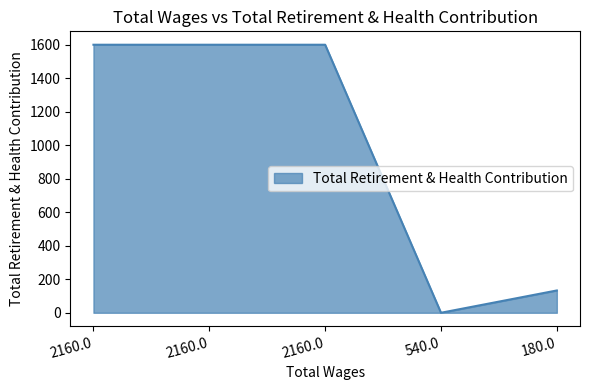

What is the change in value from 2160.0 to 180.0?

-1466